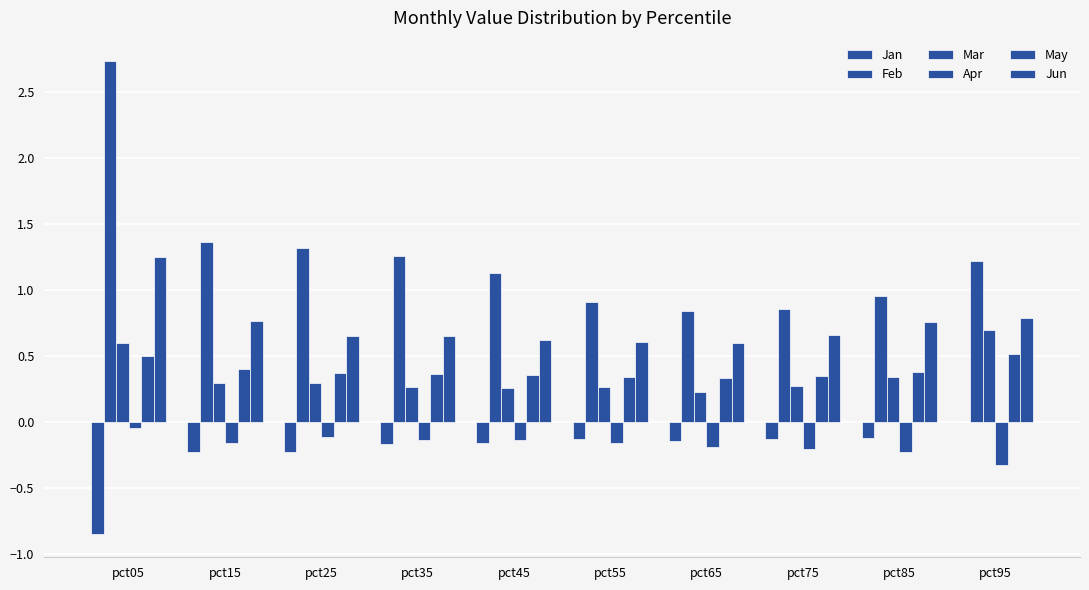

Are the bars horizontal?

No